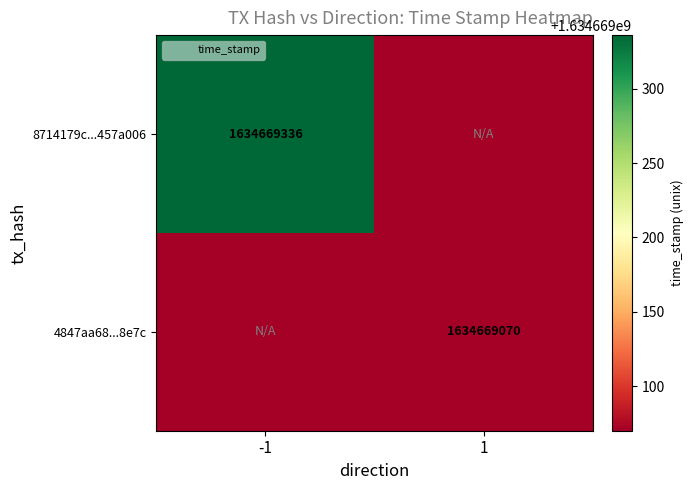

How many categories are shown in the chart?

2